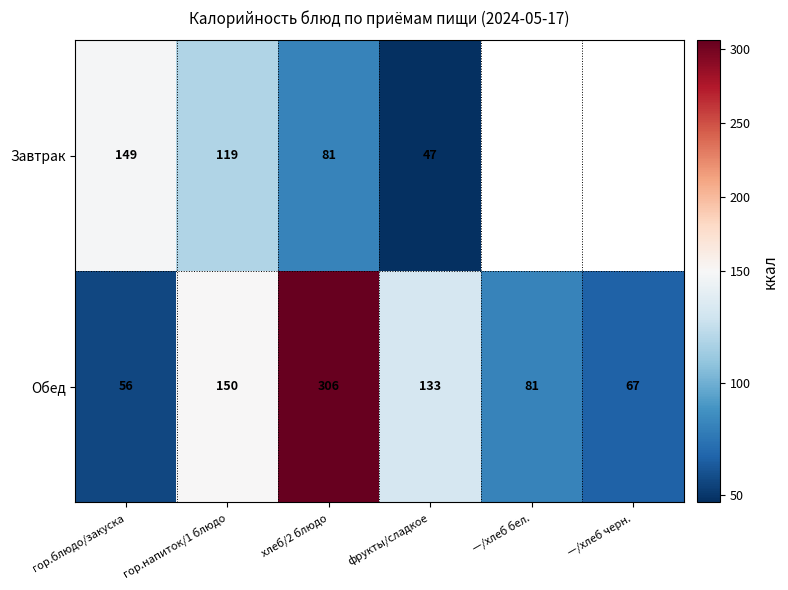

The Обед series shows 24 at гор.блюдо/закуска. True or false?

False